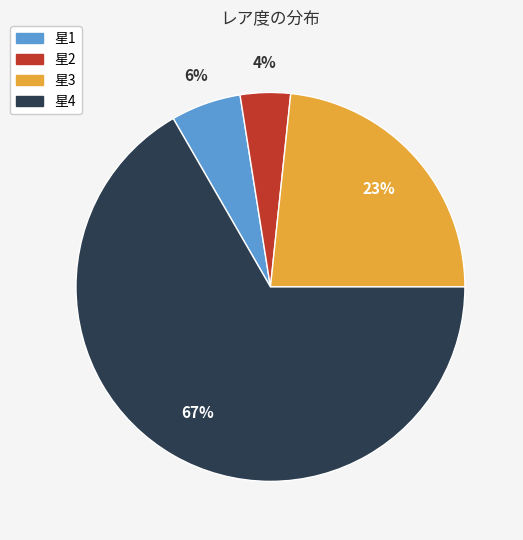

Which has a higher value, 星1 or 星2?

星1